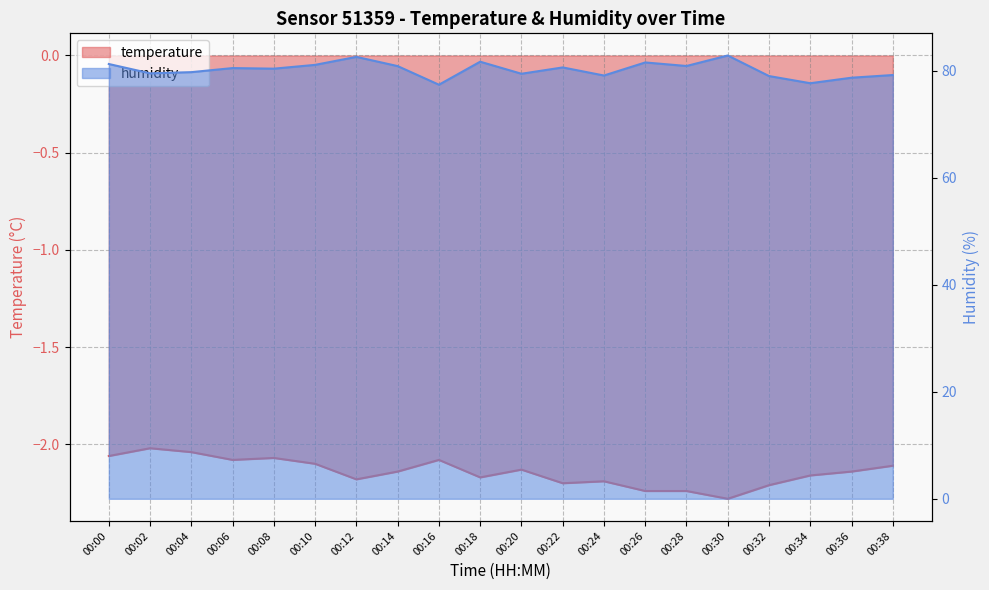

List the labels in order of temperature value, largest first.

00:02, 00:04, 00:00, 00:08, 00:06, 00:16, 00:10, 00:38, 00:20, 00:14, 00:36, 00:34, 00:18, 00:12, 00:24, 00:22, 00:32, 00:26, 00:28, 00:30